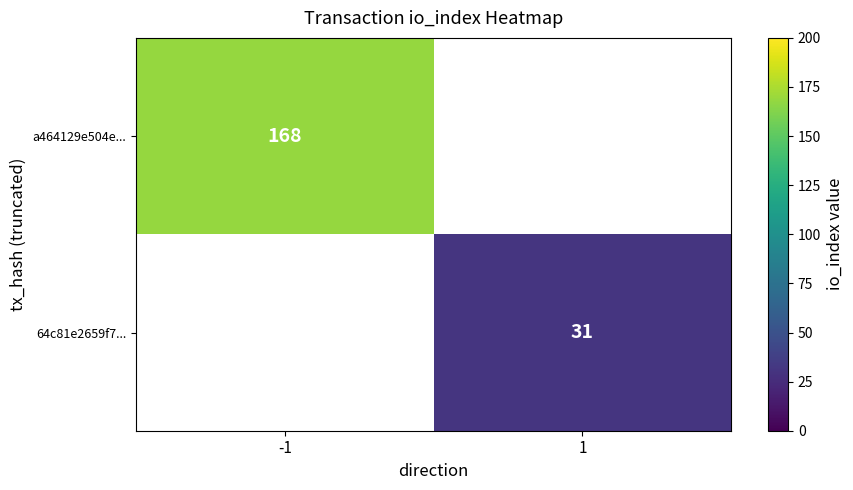

True or false: a464129e504e... has a value of 46 at -1.

False